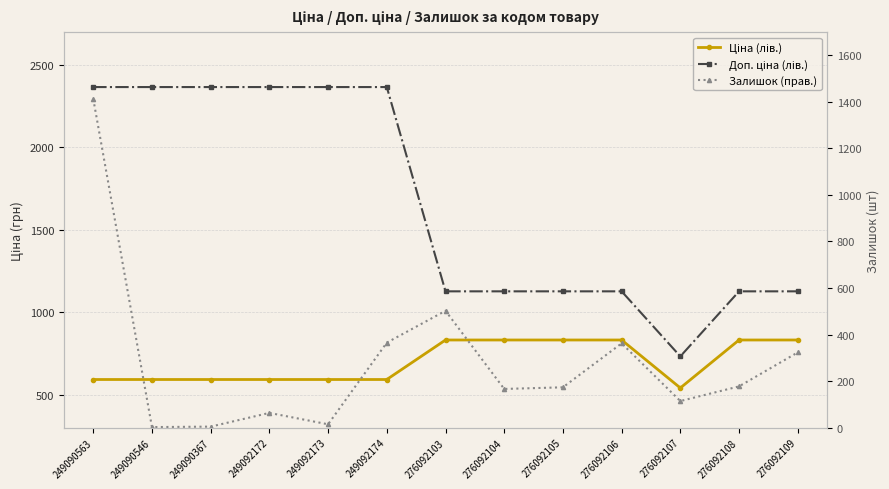

In Залишок (прав.), how many points are higher than both neighbors (excluding endpoints)?

3